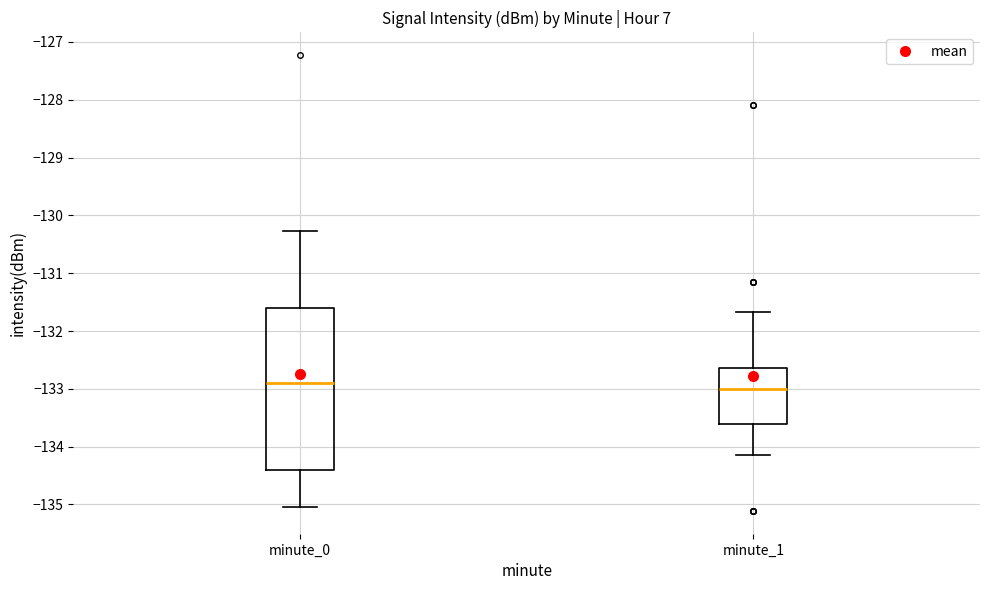

Reading left to right, read every box against the y-axis: the position of its median line, the range the box covers, and the ends of its whiskers. The values are not printed on the chart, so give them approximately, as read against the axis.

minute_0: median -132.9, box -134.4 to -131.6, whiskers -135.0 to -130.3
minute_1: median -133.0, box -133.6 to -132.6, whiskers -134.1 to -131.7